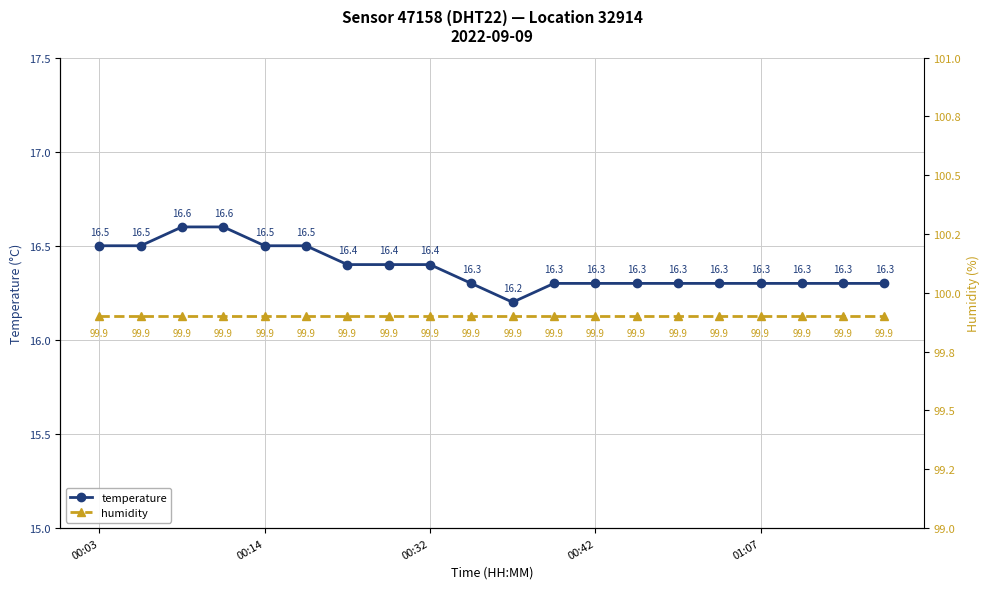

What is the minimum value for temperature?

16.2